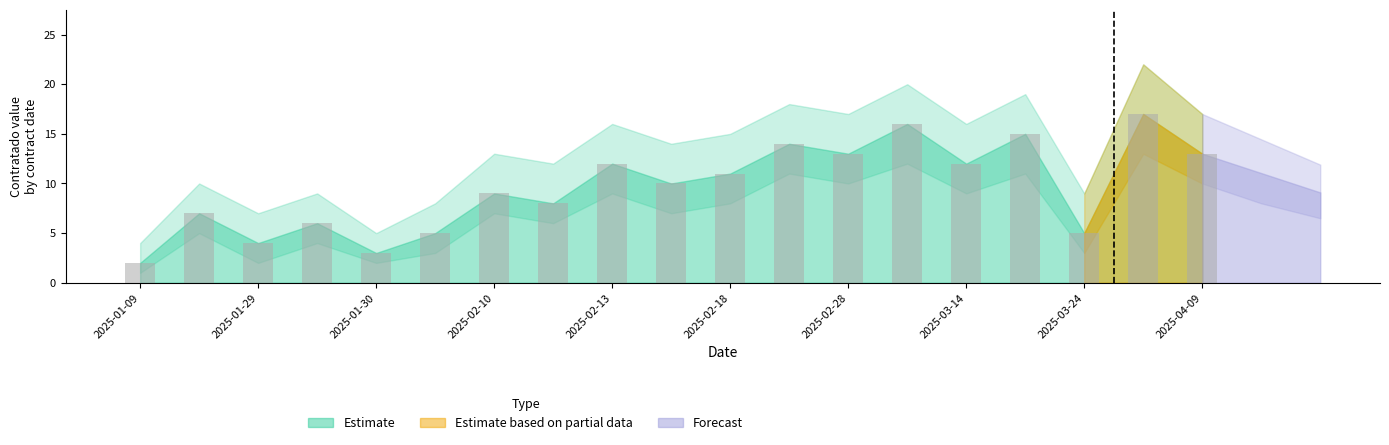

What is the greatest value displayed?

17